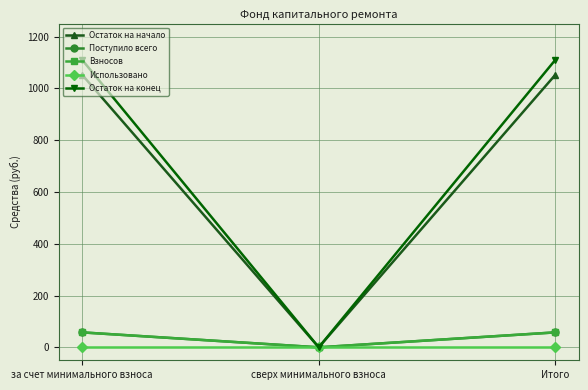

True or false: Остаток на начало has a value of 550.7 at сверх минимального взноса.

False